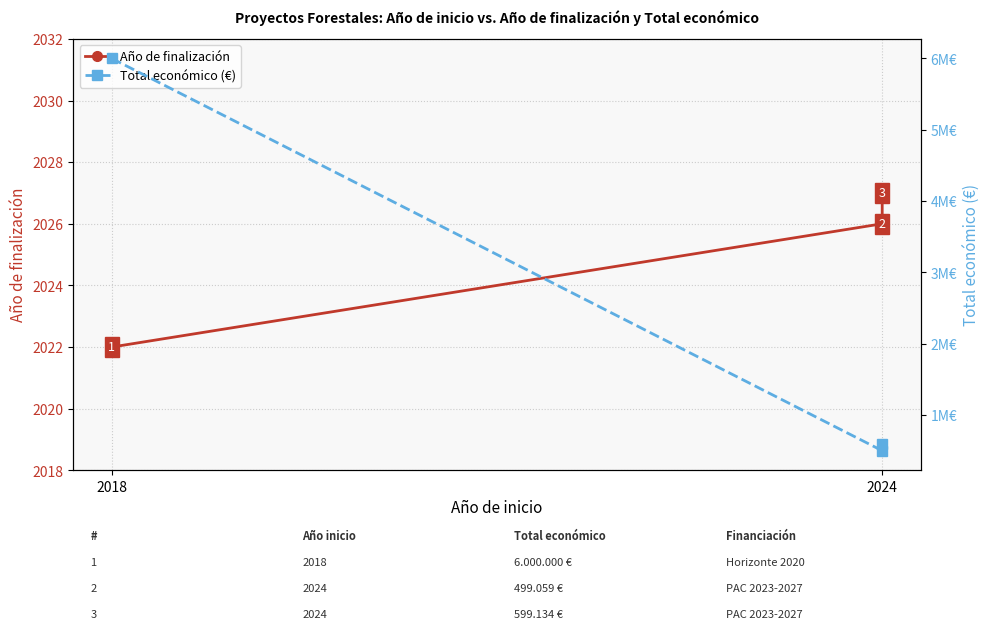

Count the Año de finalización values in the range 2022 to 2027.

3